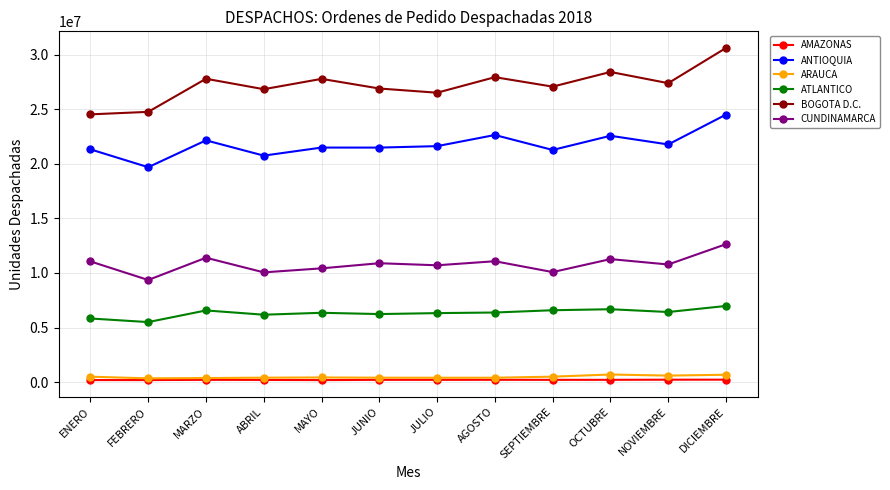

True or false: CUNDINAMARCA and AMAZONAS intersect in this chart.

False